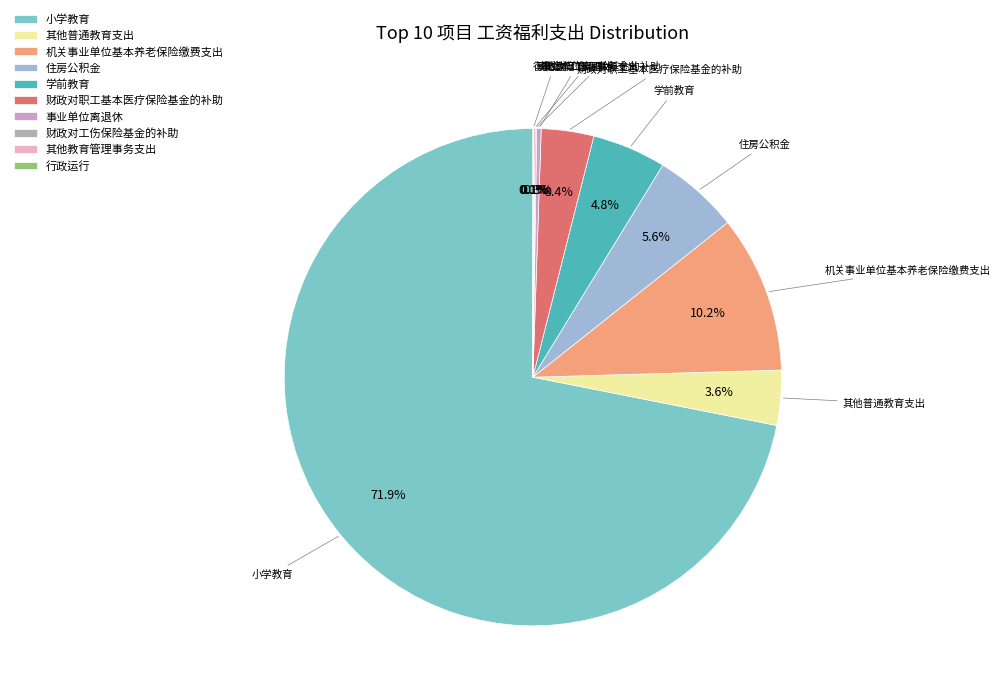

To the nearest percent, what is the difference between the largest and smallest slice percentages?

72%